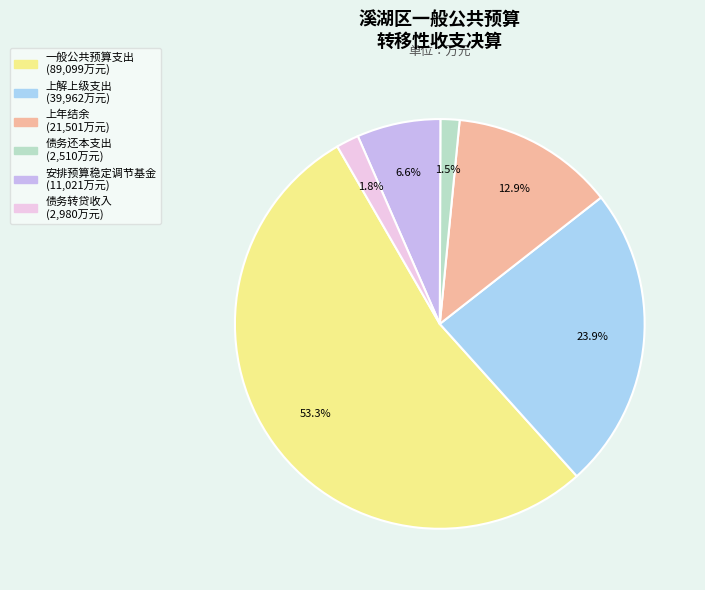

Which slice is the largest?

一般公共预算支出